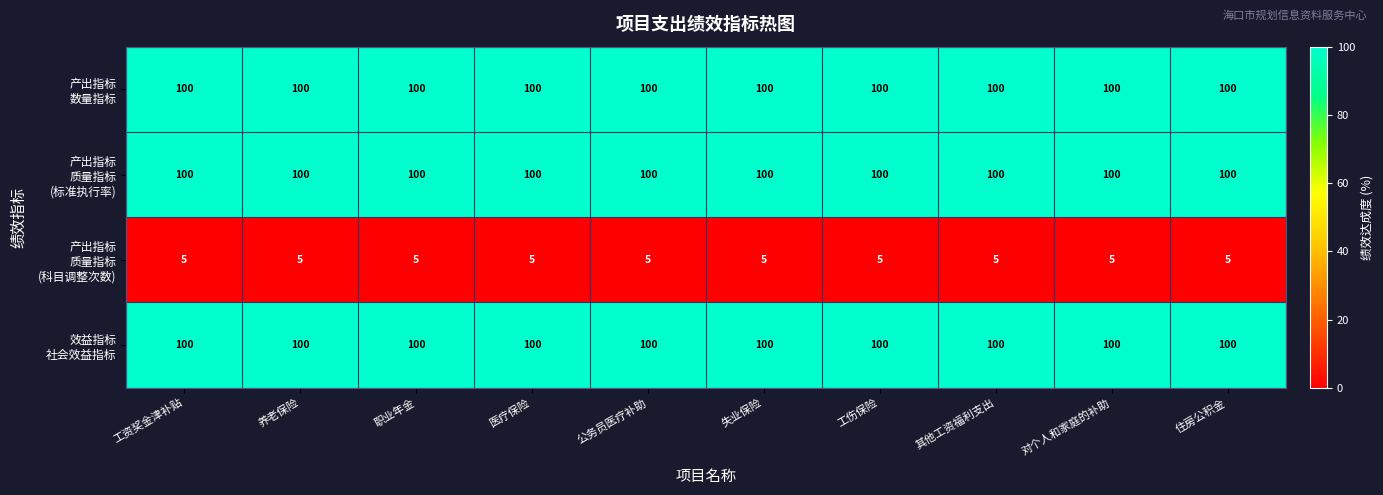

What is the total value across all series at 医疗保险?

305